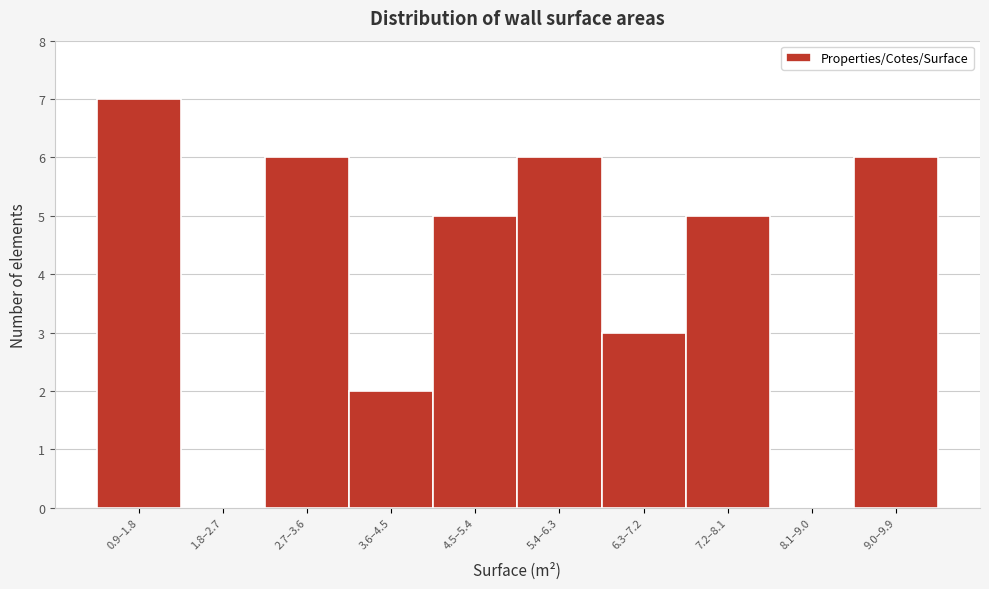

Reading right to left, list all the values displayed in this chart.

9.0–9.9=6	8.1–9.0=0	7.2–8.1=5	6.3–7.2=3	5.4–6.3=6	4.5–5.4=5	3.6–4.5=2	2.7–3.6=6	1.8–2.7=0	0.9–1.8=7